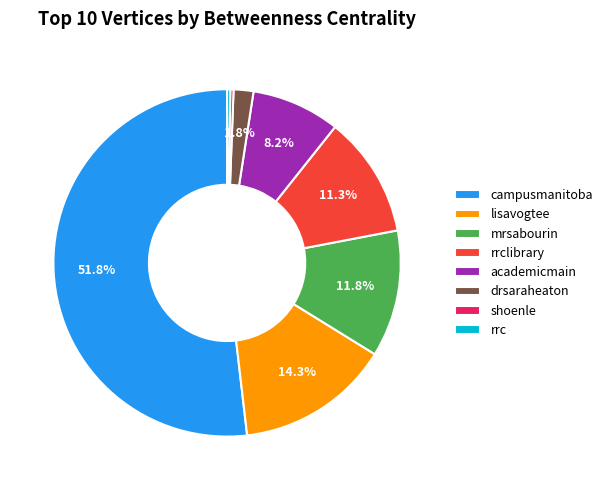

Is it true that shoenle is 0% of the pie?

True